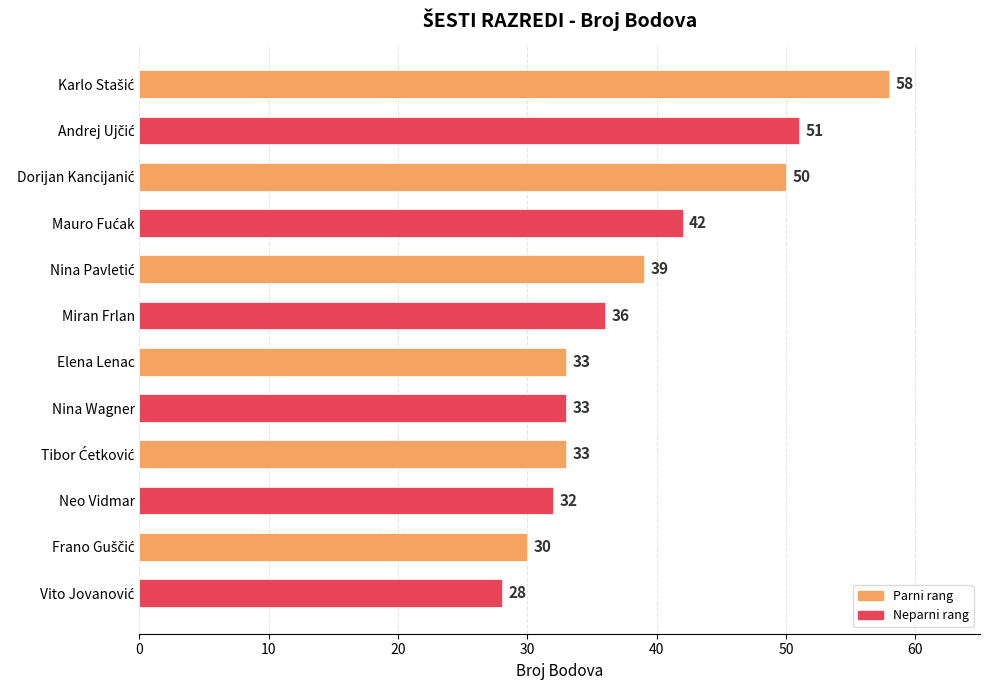

Reading top to bottom, transcribe all the data shown in this chart.

58	51	50	42	39	36	33	33	33	32	30	28